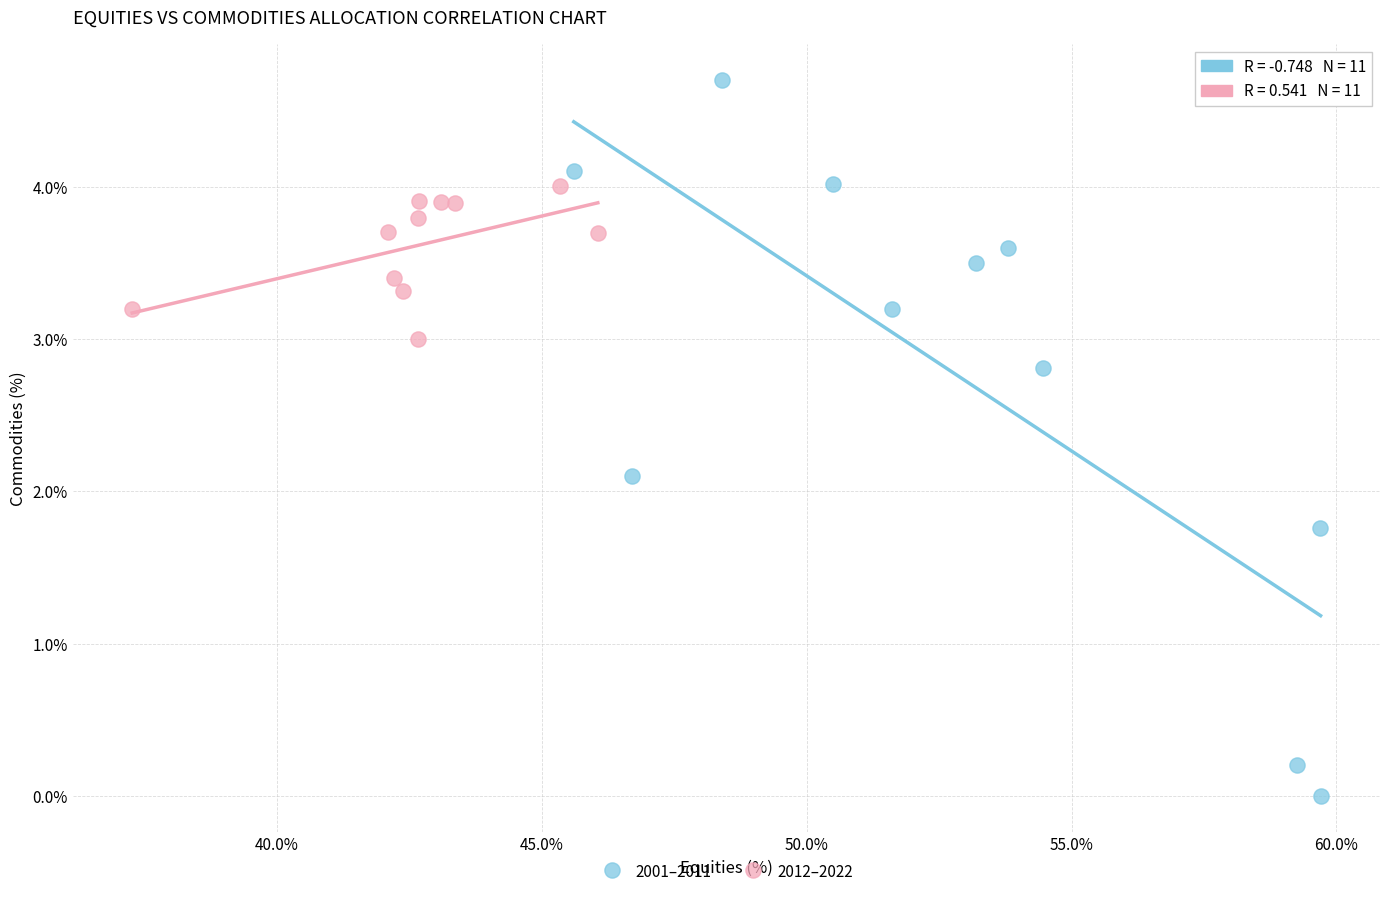

Which series has the largest Y range (max minus min)?

2001–2011